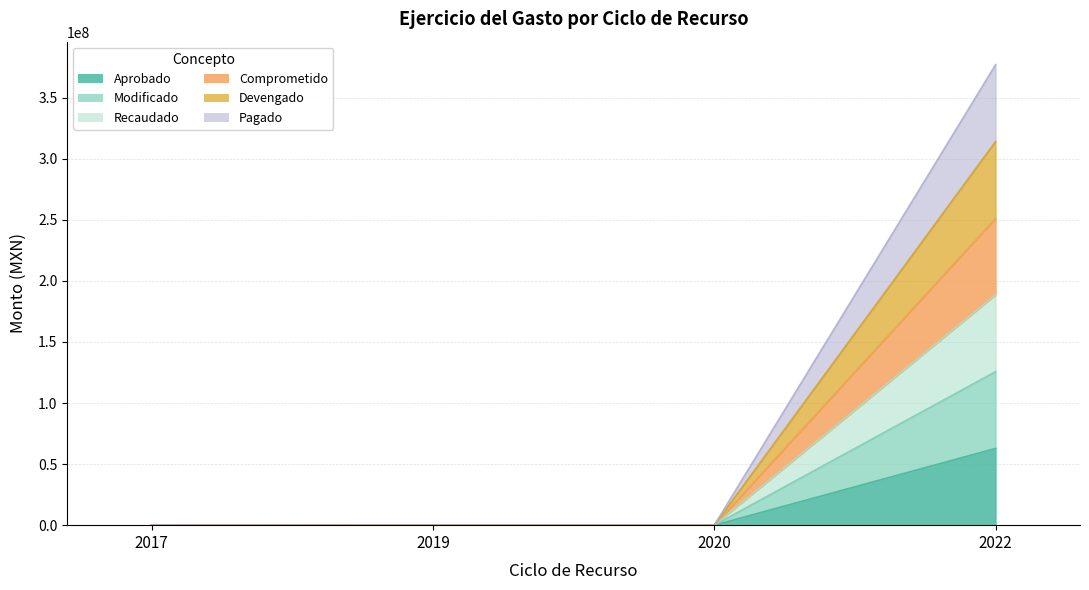

Which series has the widest spread of values?

Modificado